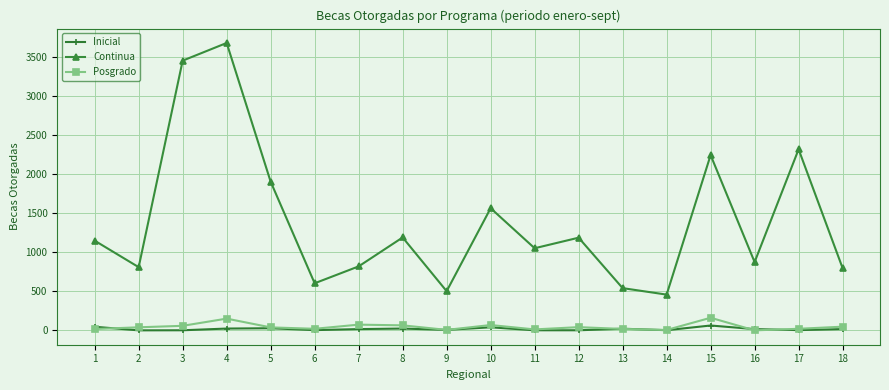

What is the highest value of the Inicial series?

62